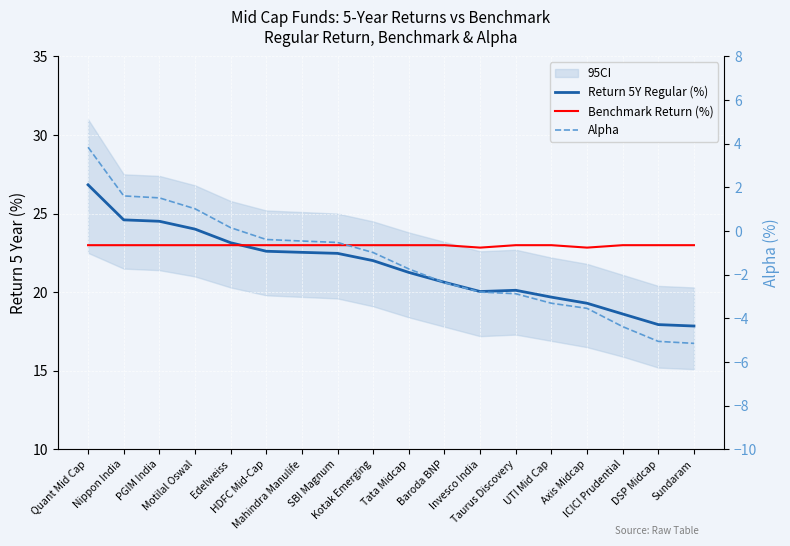

True or false: Alpha has a value of -2.9 at Taurus Discovery.

True